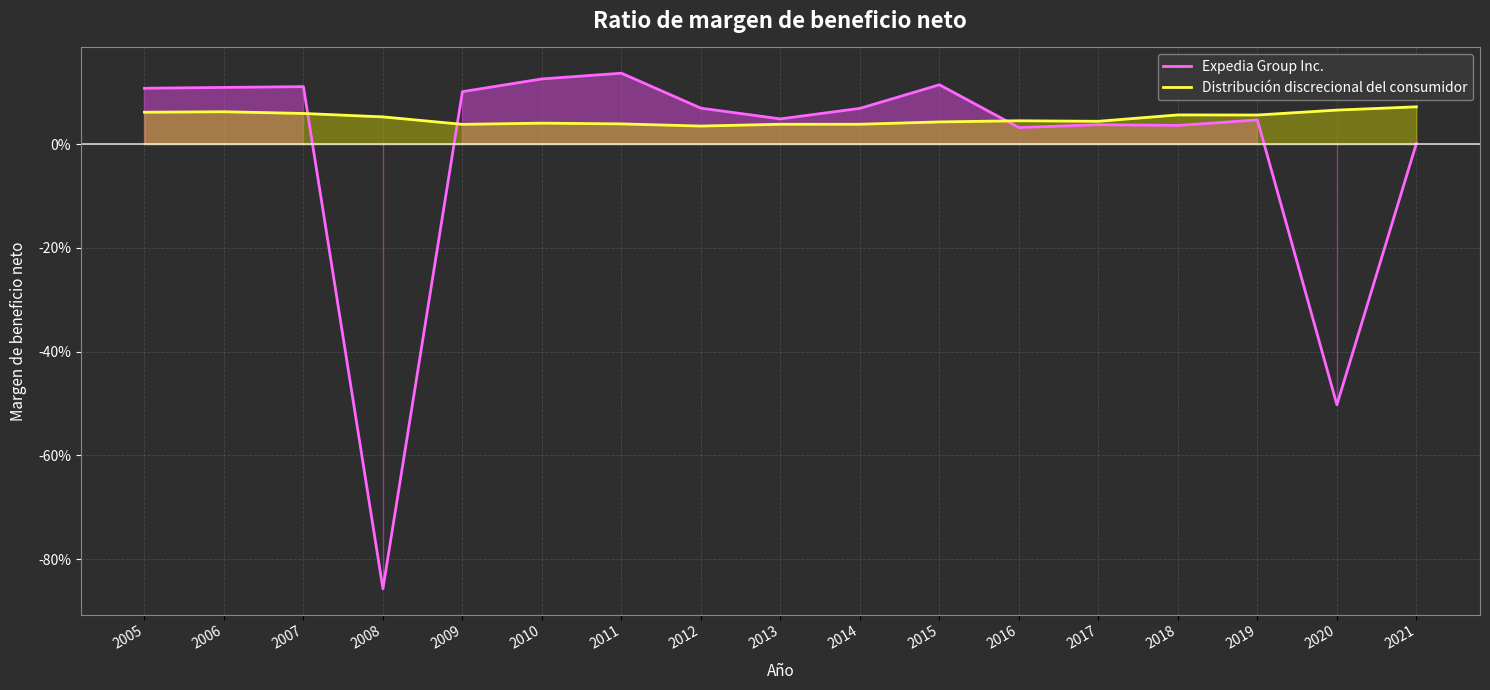

What is the difference between the maximum and second lowest values in the Expedia Group Inc. series?

0.6